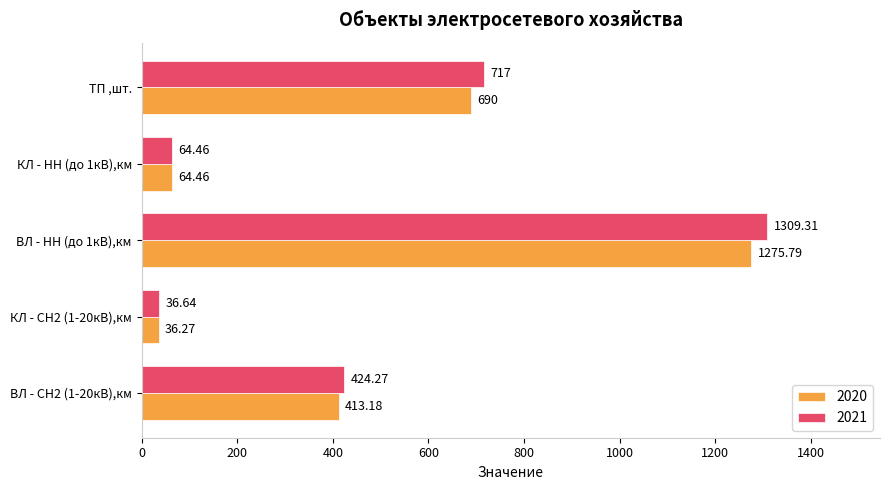

At which label is 2021 closest to 672?

ТП ,шт.